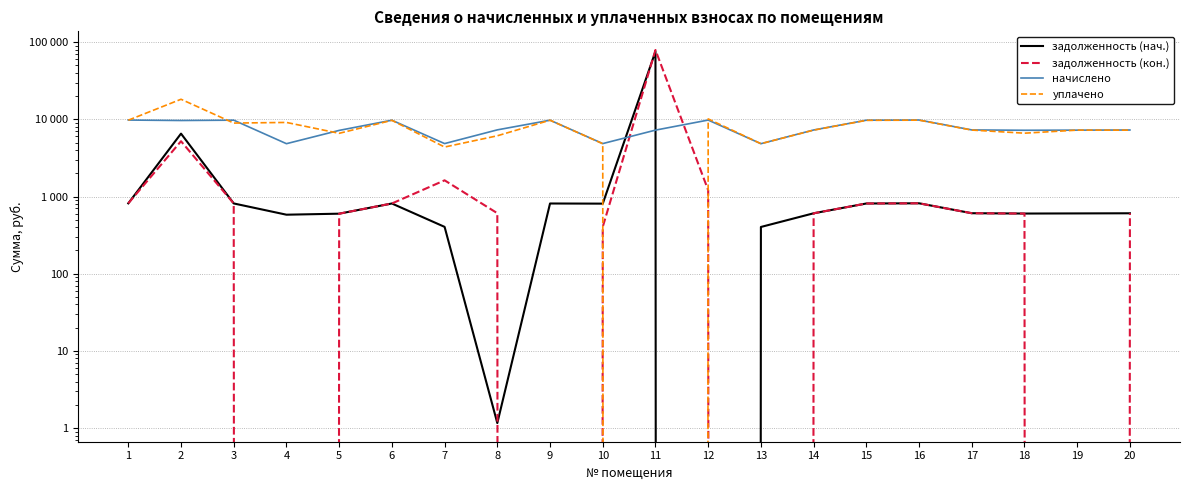

The задолженность (кон.) series shows 397.2 at 3. True or false?

False